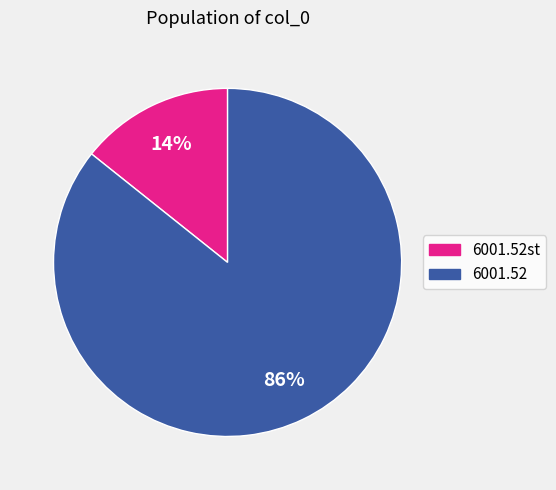

How many segments does this pie chart have?

2